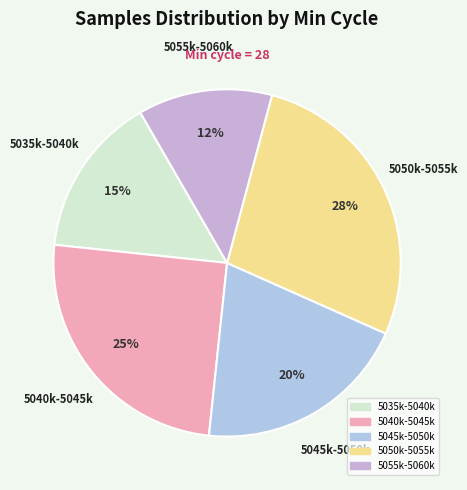

Rank the categories by value from lowest to highest.

5055k-5060k, 5035k-5040k, 5045k-5050k, 5040k-5045k, 5050k-5055k